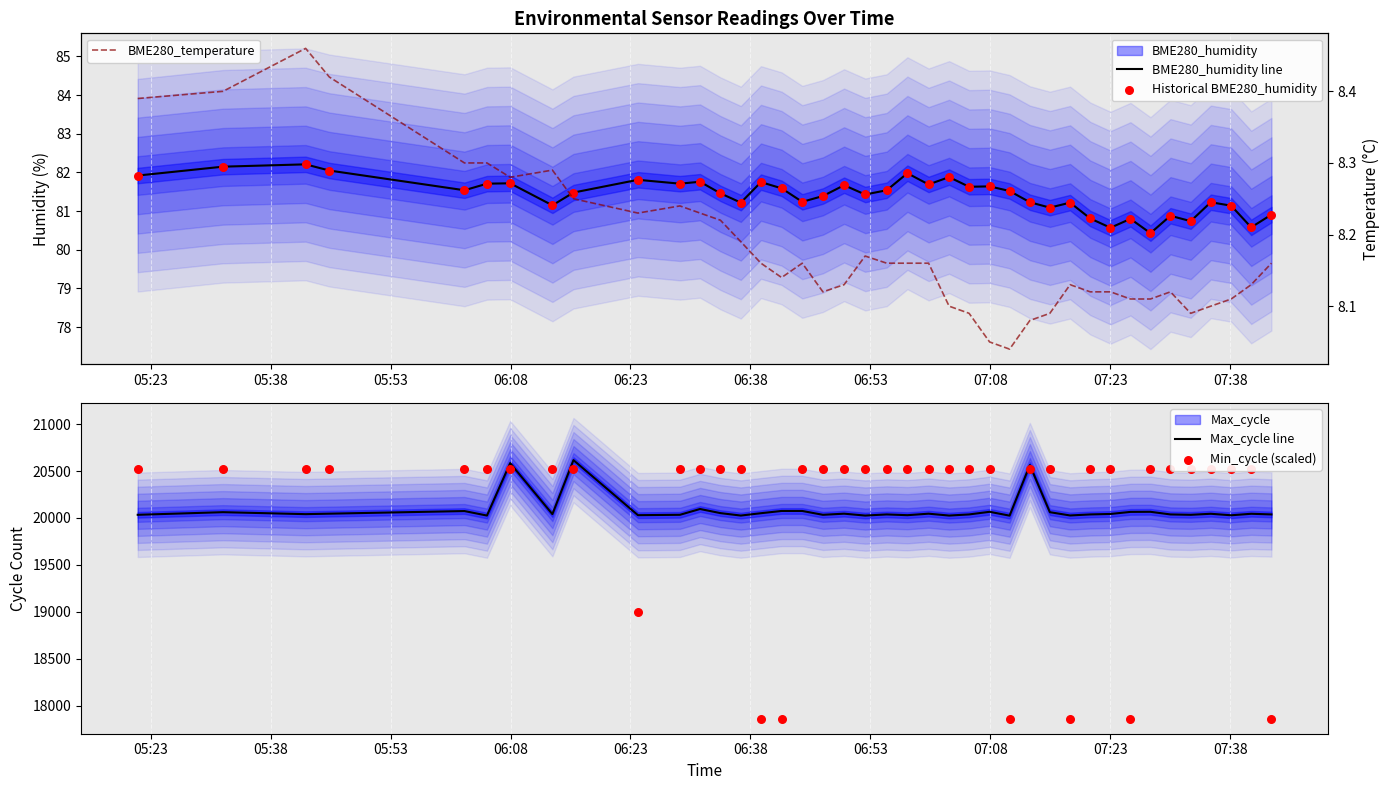

What is the minimum value for Max_cycle line?

20025